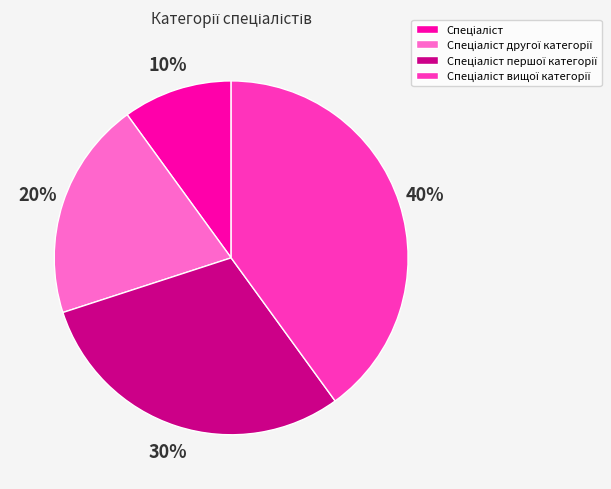

To the nearest percent, what is the difference between the largest and smallest slice percentages?

30%